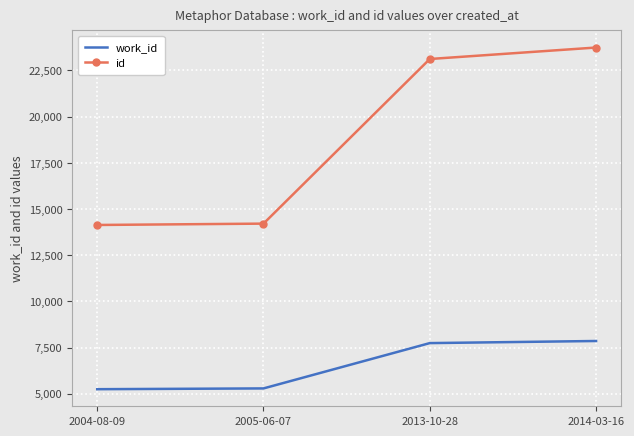

Which series has the largest range (max minus min)?

id